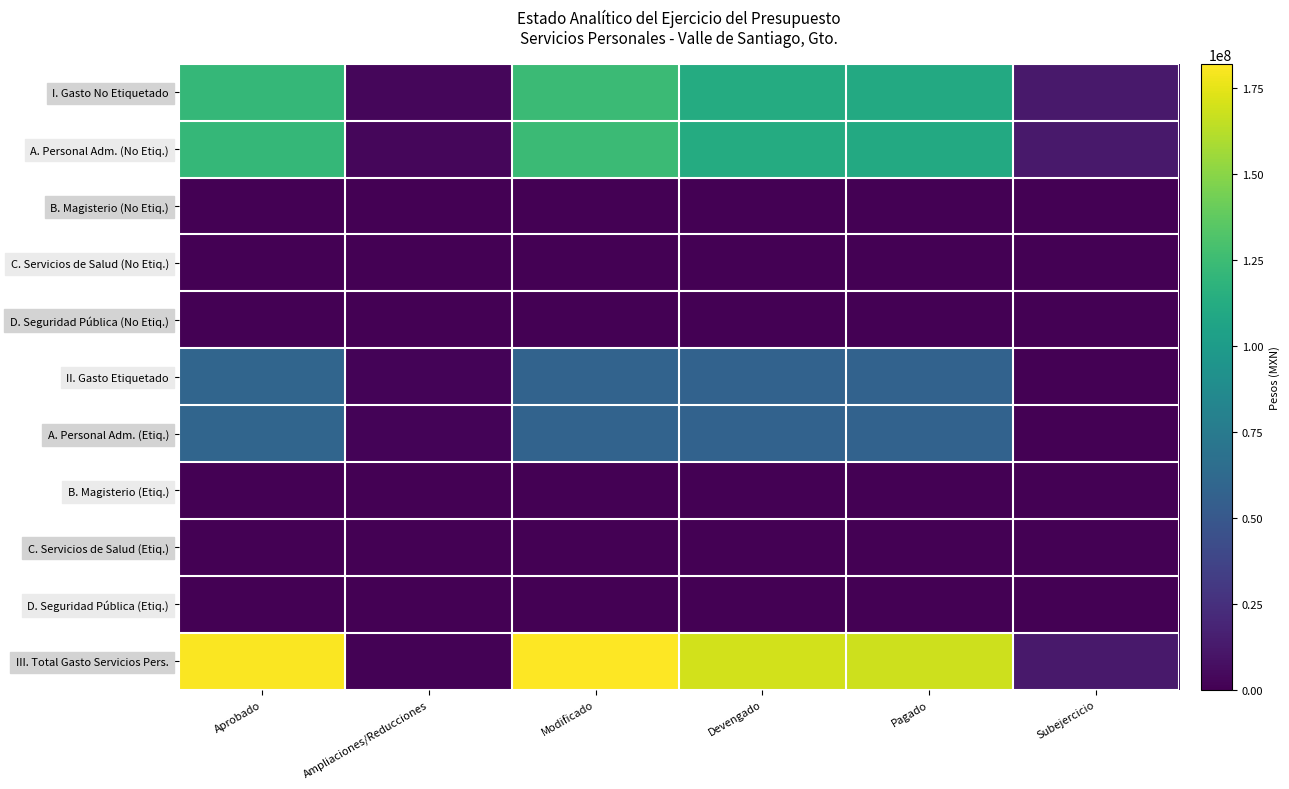

Count the number of categories in the chart.

6